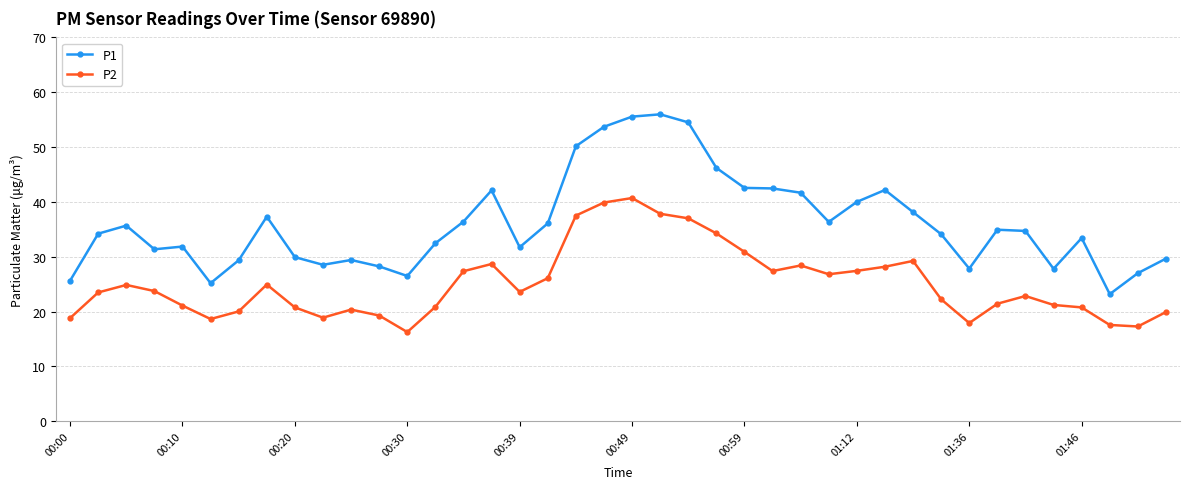

True or false: P2 has more than 1 points higher than both neighbors.

True